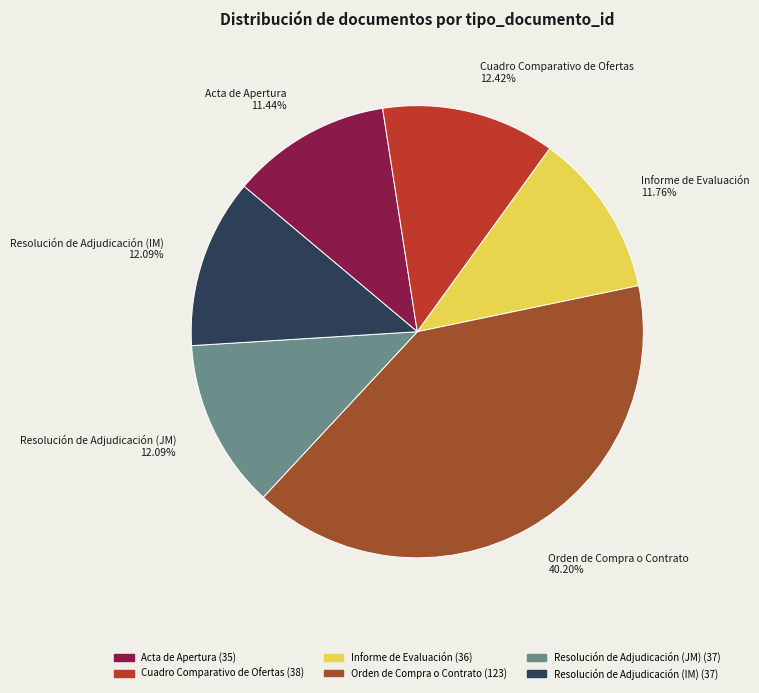

Is it true that Resolución de Adjudicación (JM) is 12% of the pie?

True